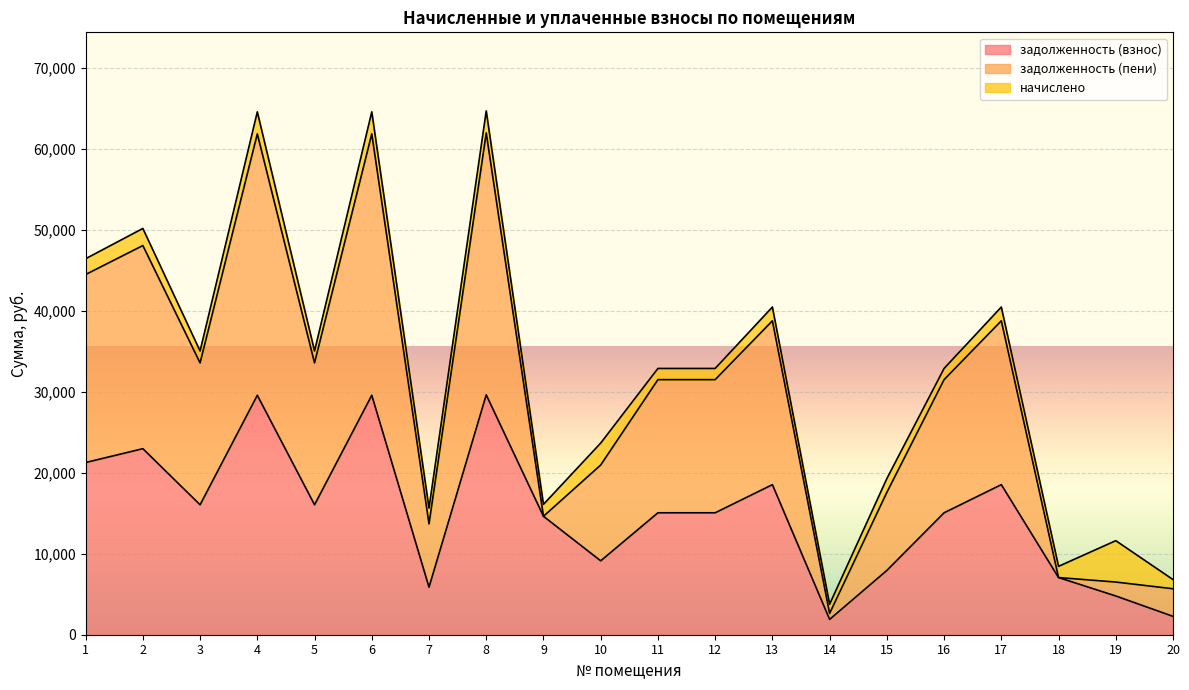

Which series has the largest range (max minus min)?

задолженность (пени)